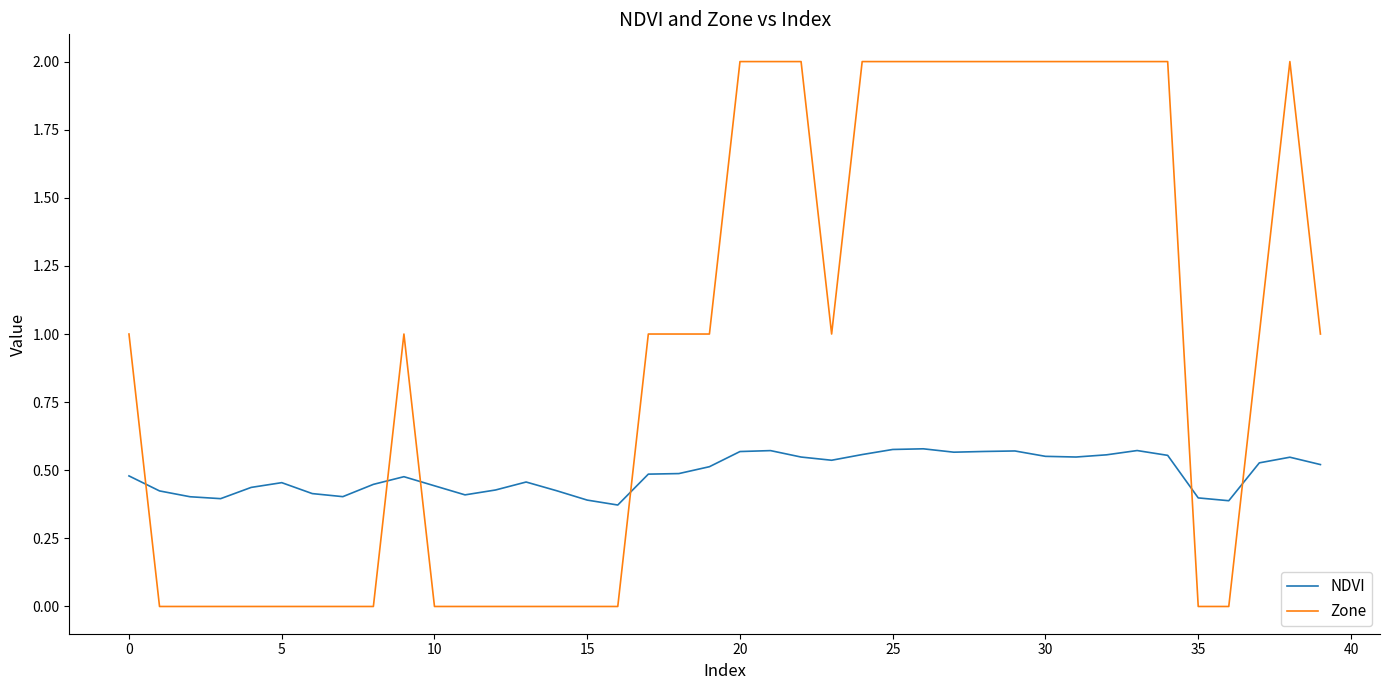

What is the maximum value shown in the chart?

2.0